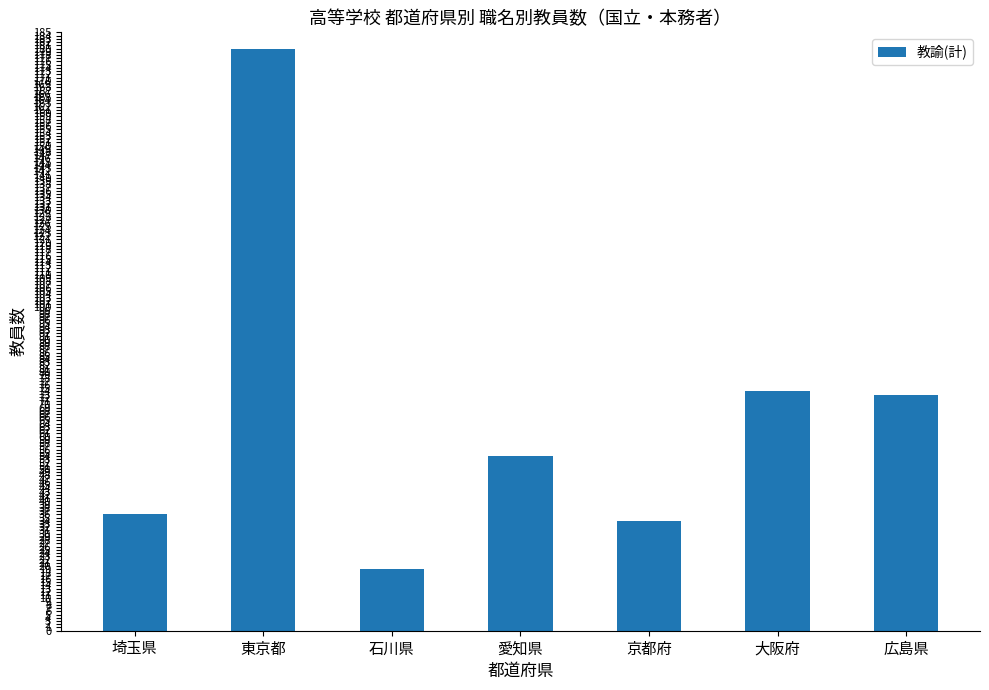

What is the value of the 2nd bar from the left?

180